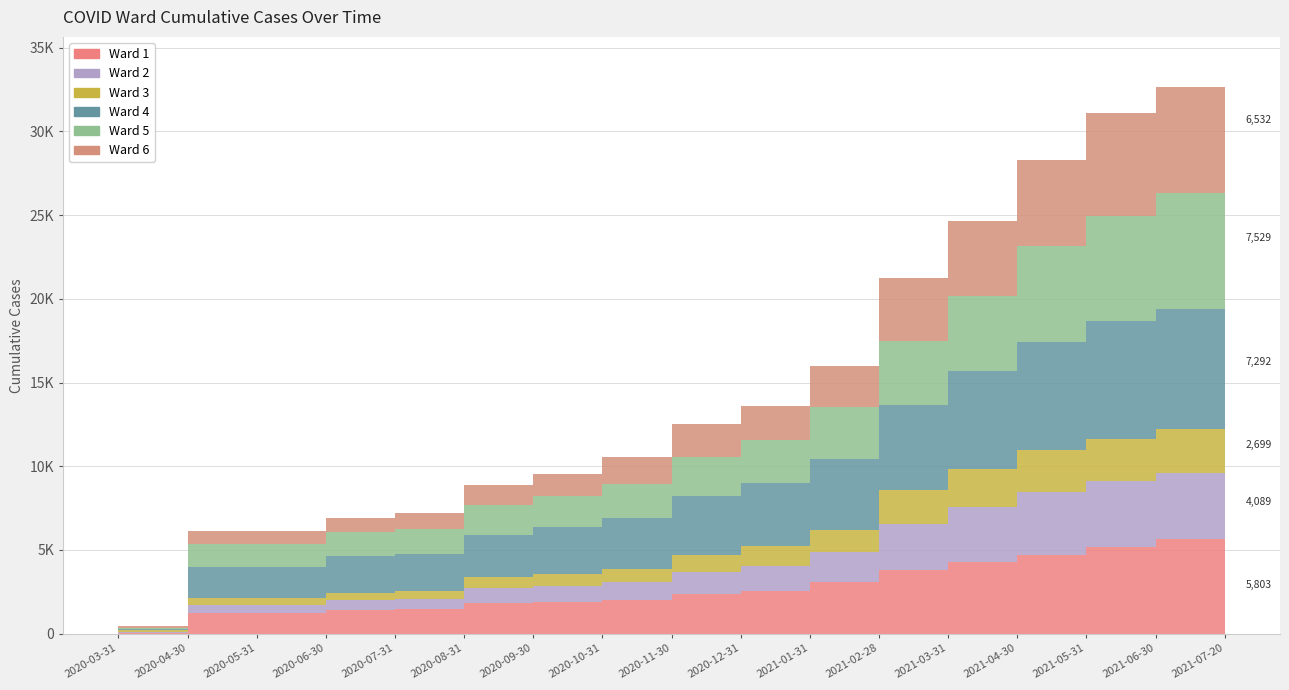

Reading right to left, transcribe all the data shown in this chart.

Ward 1: 2021-07-20=5803	2021-06-30=5630	2021-05-31=5197	2021-04-30=4682	2021-03-31=4254	2021-02-28=3775	2021-01-31=3100	2020-12-31=2560	2020-11-30=2364	2020-10-31=2036	2020-09-30=1917	2020-08-31=1844	2020-07-31=1490	2020-06-30=1403	2020-05-31=1237	2020-04-30=1229	2020-03-31=65
Ward 2: 2021-07-20=4089	2021-06-30=3979	2021-05-31=3911	2021-04-30=3793	2021-03-31=3304	2021-02-28=2760	2021-01-31=1793	2020-12-31=1470	2020-11-30=1317	2020-10-31=1058	2020-09-30=935	2020-08-31=864	2020-07-31=603	2020-06-30=580	2020-05-31=498	2020-04-30=507	2020-03-31=60
Ward 3: 2021-07-20=2699	2021-06-30=2624	2021-05-31=2528	2021-04-30=2480	2021-03-31=2268	2021-02-28=2032	2021-01-31=1319	2020-12-31=1181	2020-11-30=1046	2020-10-31=791	2020-09-30=697	2020-08-31=662	2020-07-31=483	2020-06-30=469	2020-05-31=419	2020-04-30=417	2020-03-31=70
Ward 4: 2021-07-20=7292	2021-06-30=7154	2021-05-31=7036	2021-04-30=6484	2021-03-31=5888	2021-02-28=5064	2021-01-31=4237	2020-12-31=3796	2020-11-30=3505	2020-10-31=3008	2020-09-30=2823	2020-08-31=2534	2020-07-31=2195	2020-06-30=2165	2020-05-31=1846	2020-04-30=1840	2020-03-31=85
Ward 5: 2021-07-20=7529	2021-06-30=6952	2021-05-31=6299	2021-04-30=5709	2021-03-31=4479	2021-02-28=3820	2021-01-31=3100	2020-12-31=2553	2020-11-30=2344	2020-10-31=2069	2020-09-30=1869	2020-08-31=1808	2020-07-31=1507	2020-06-30=1442	2020-05-31=1376	2020-04-30=1364	2020-03-31=76
Ward 6: 2021-07-20=6532	2021-06-30=6302	2021-05-31=6096	2021-04-30=5134	2021-03-31=4452	2021-02-28=3818	2021-01-31=2428	2020-12-31=2057	2020-11-30=1924	2020-10-31=1583	2020-09-30=1271	2020-08-31=1150	2020-07-31=929	2020-06-30=860	2020-05-31=757	2020-04-30=755	2020-03-31=101